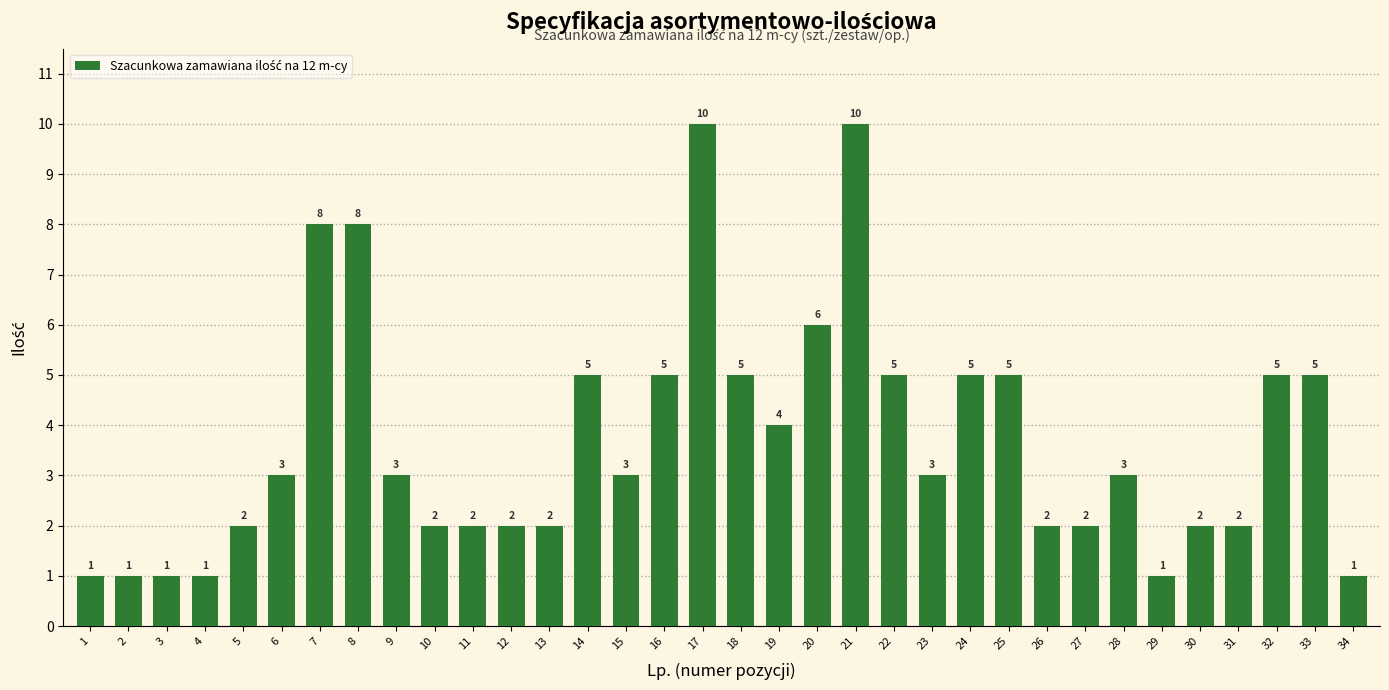

What value does the data have at 14?

5